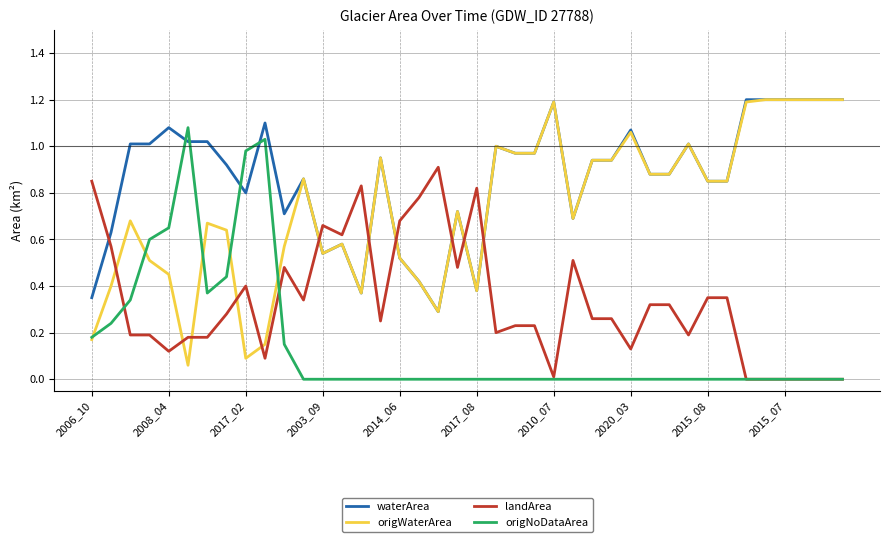

Which series has the largest total across all categories?

waterArea